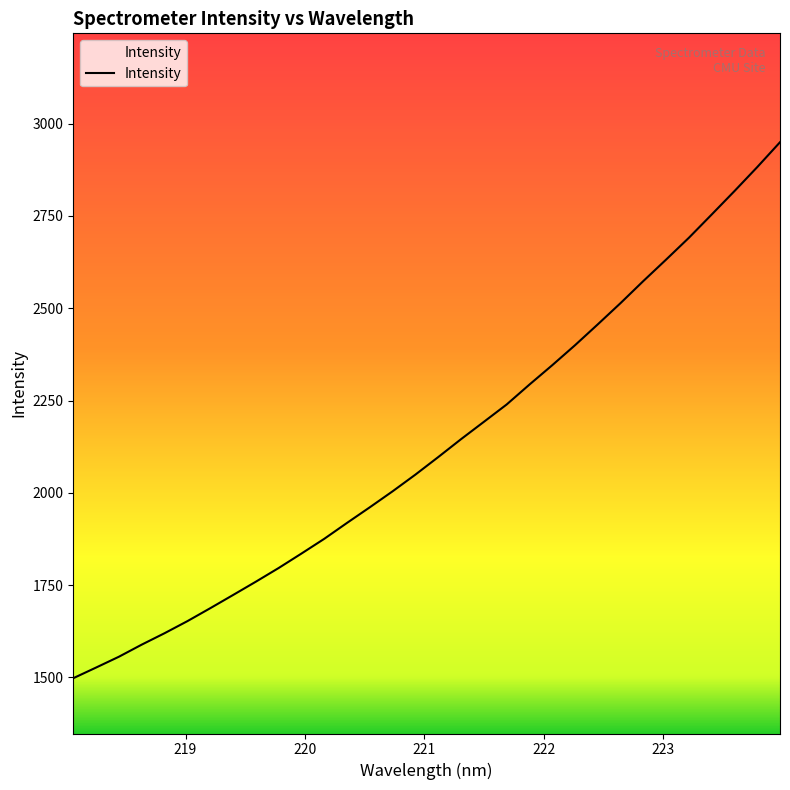

What is the difference between the maximum and minimum values?

1451.8